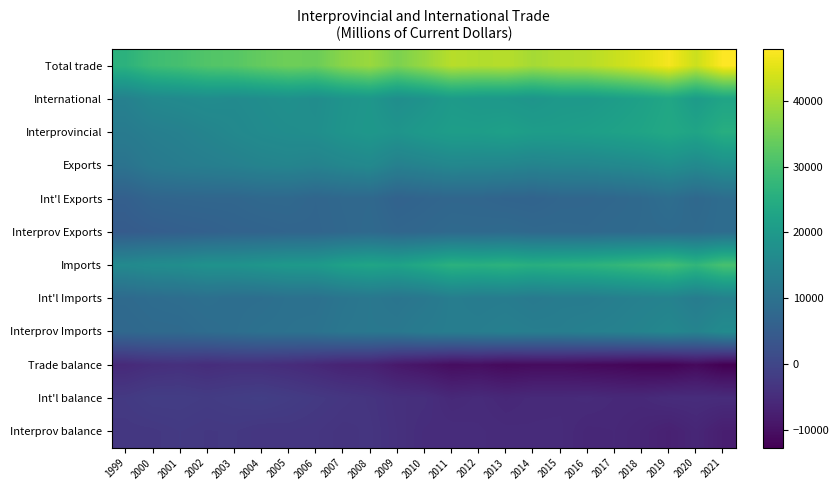

Which series has the largest total across all categories?

Total trade